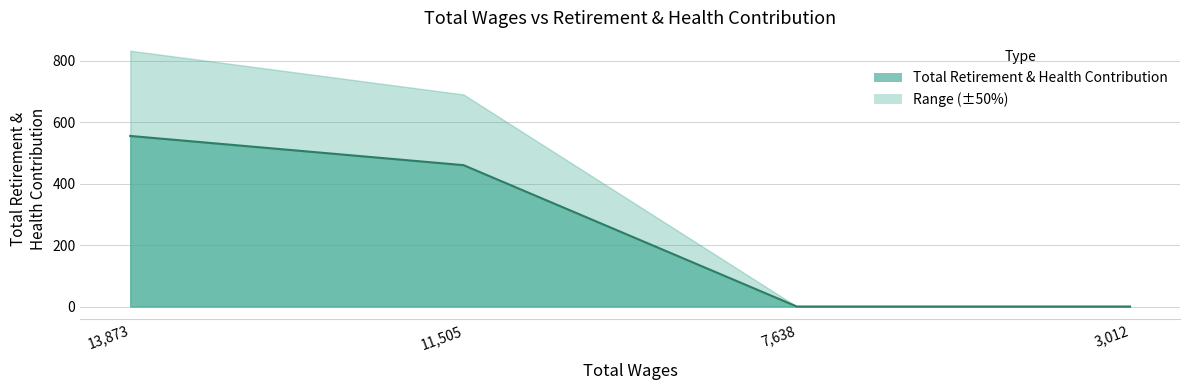

Does the chart have visible grid lines?

Yes